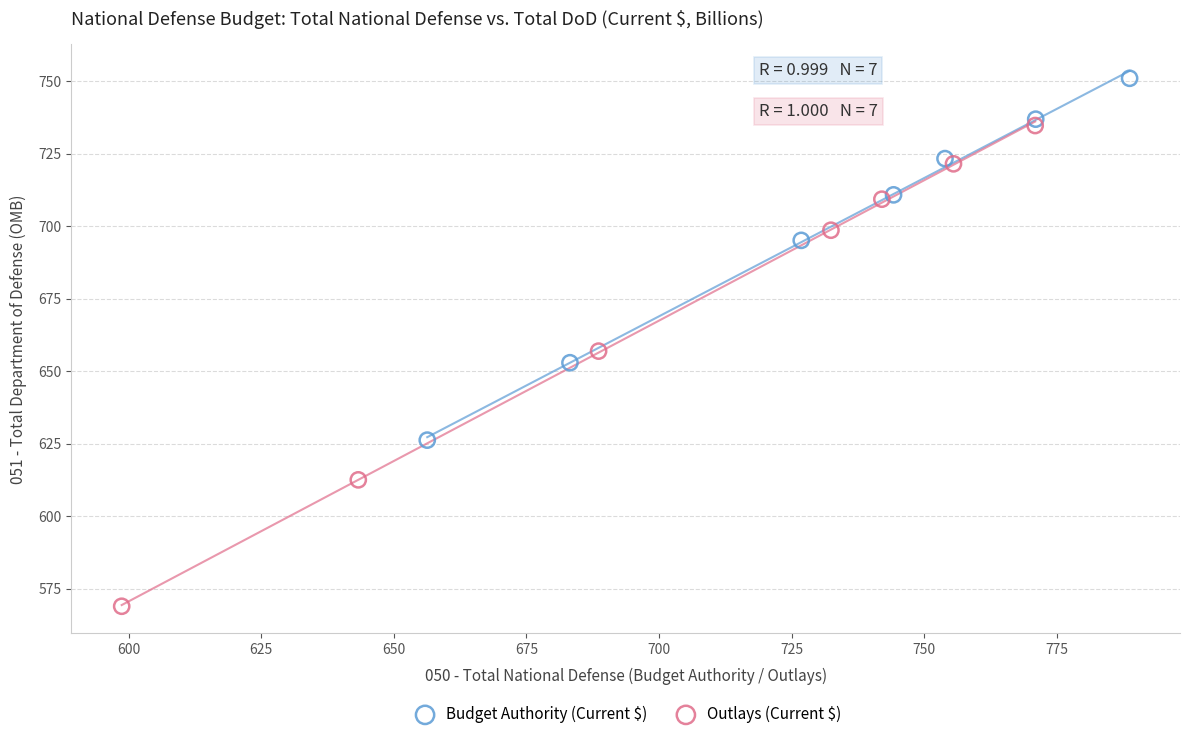

Which series has the largest Y range (max minus min)?

Outlays (Current $)